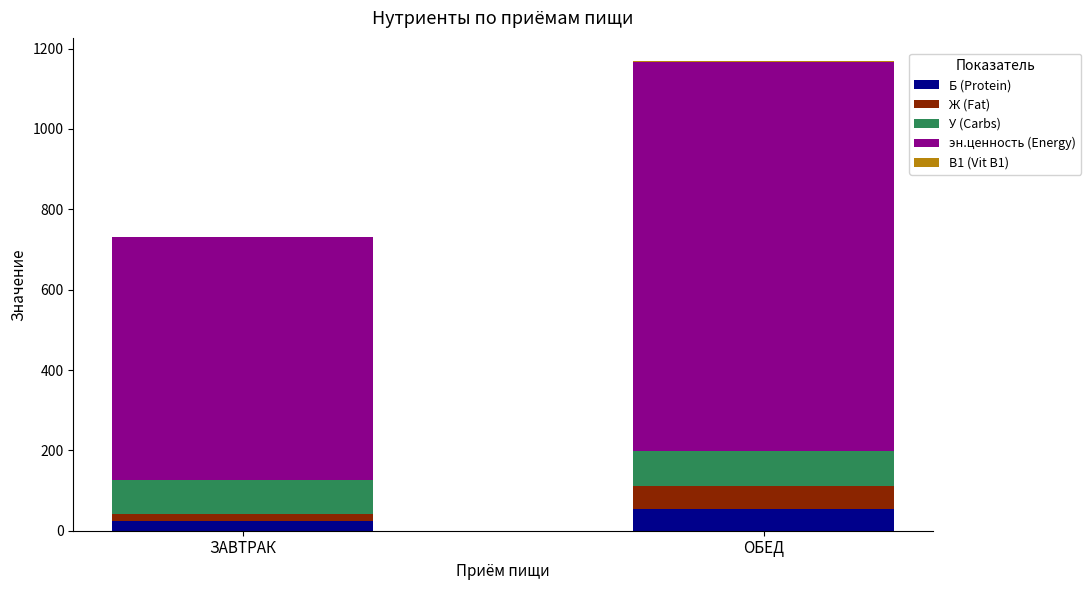

Does the chart contain stacked bars?

Yes